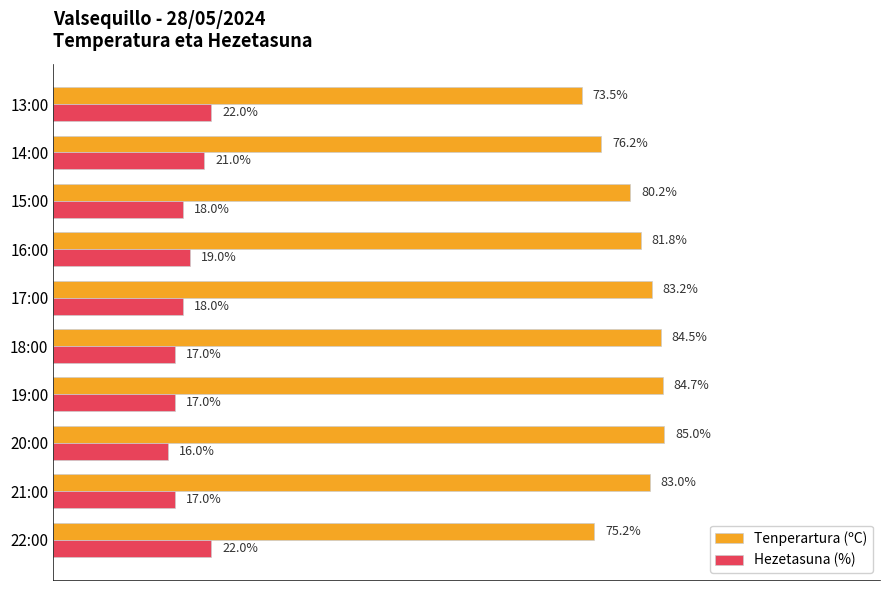

At 16:00, list the series in order from smallest to largest.

Hezetasuna (%), Tenperartura (ºC)